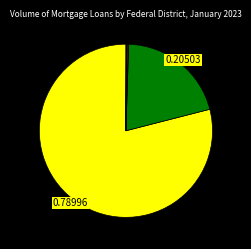

Which slice represents more than half of the pie?

Central Federal District